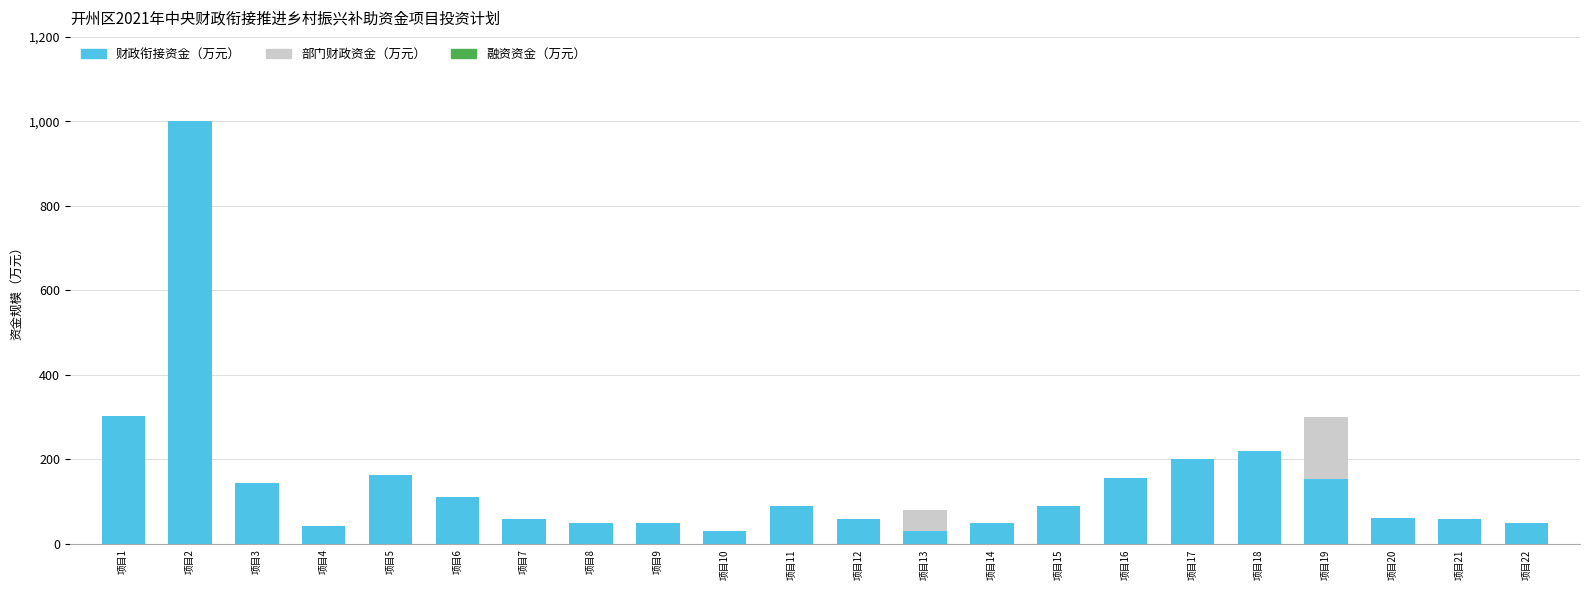

At which category is the sum across all series the highest?

项目2